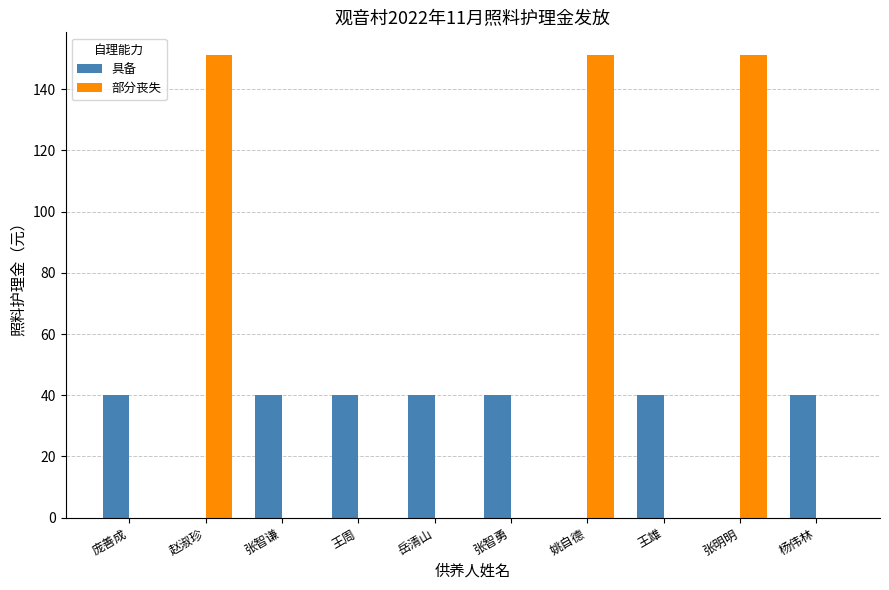

Is it true that 部分丧失 equals 267 at 张明明?

False